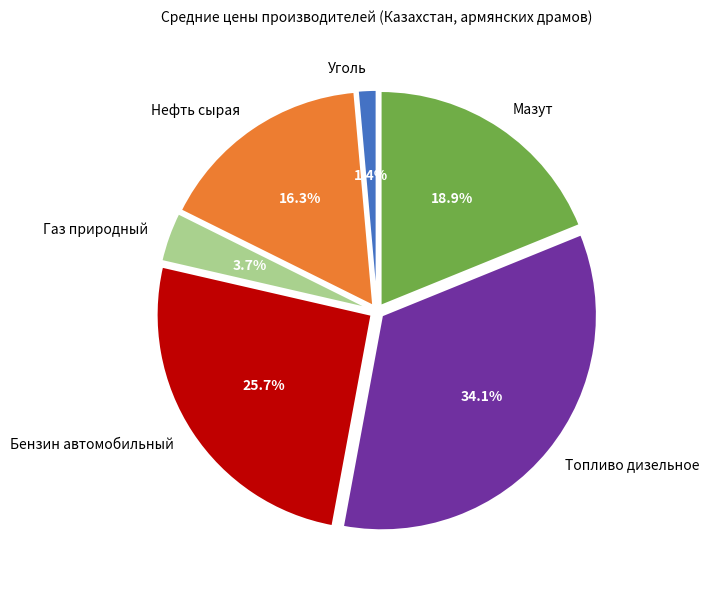

To the nearest percent, what is the difference between the largest and smallest slice percentages?

33%